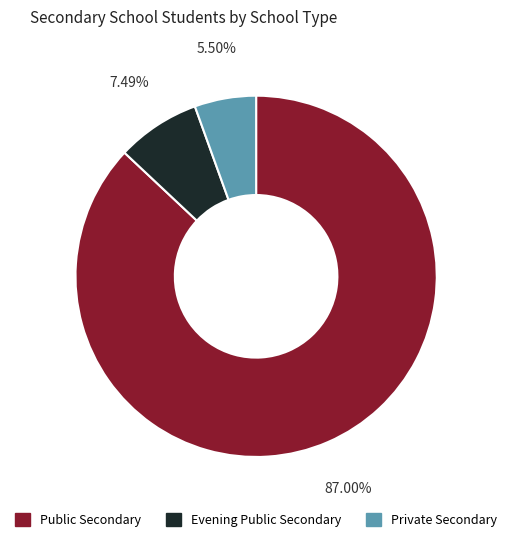

Which slice is the smallest?

Private Secondary